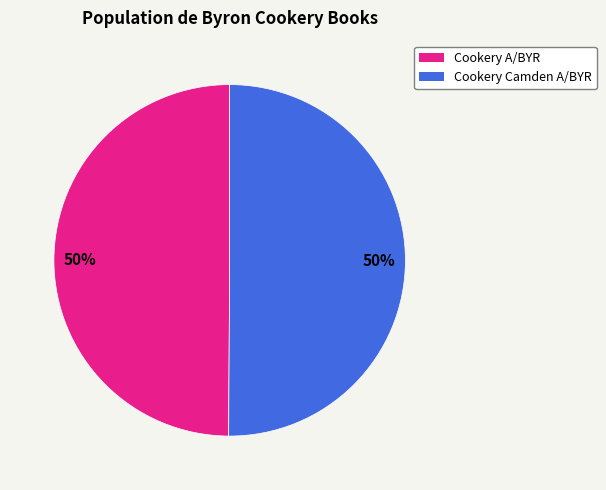

The Cookery Camden A/BYR slice represents 50% of the pie. True or false?

True